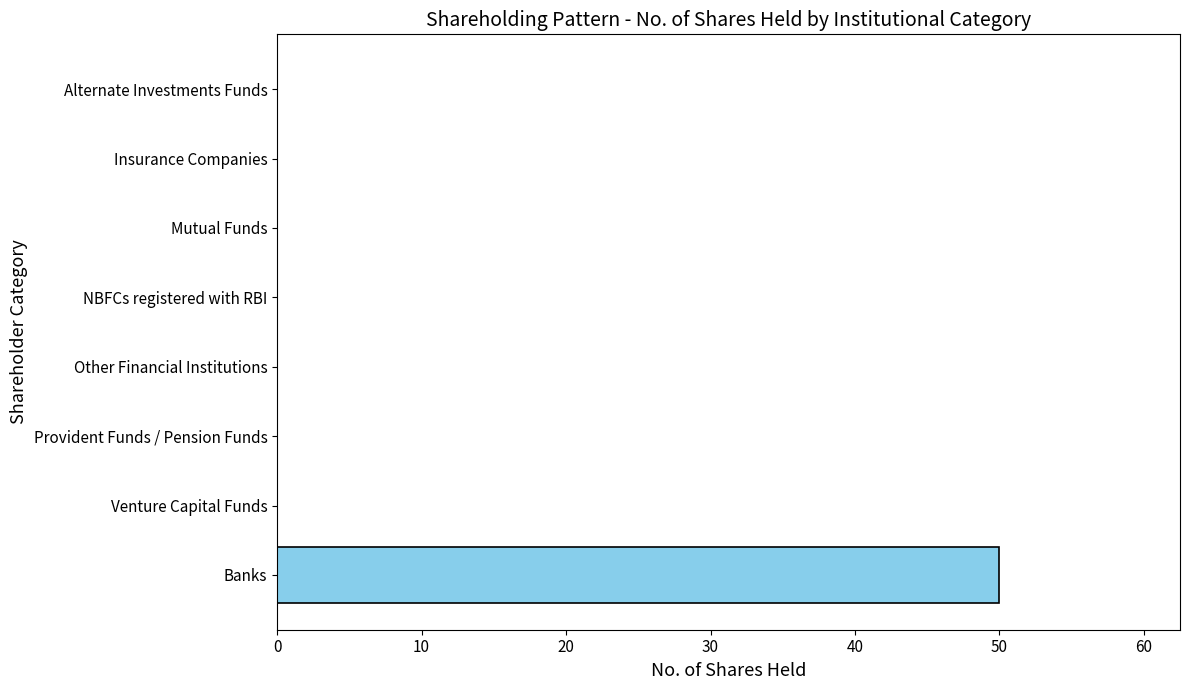

What is the approximate value at Banks?

50